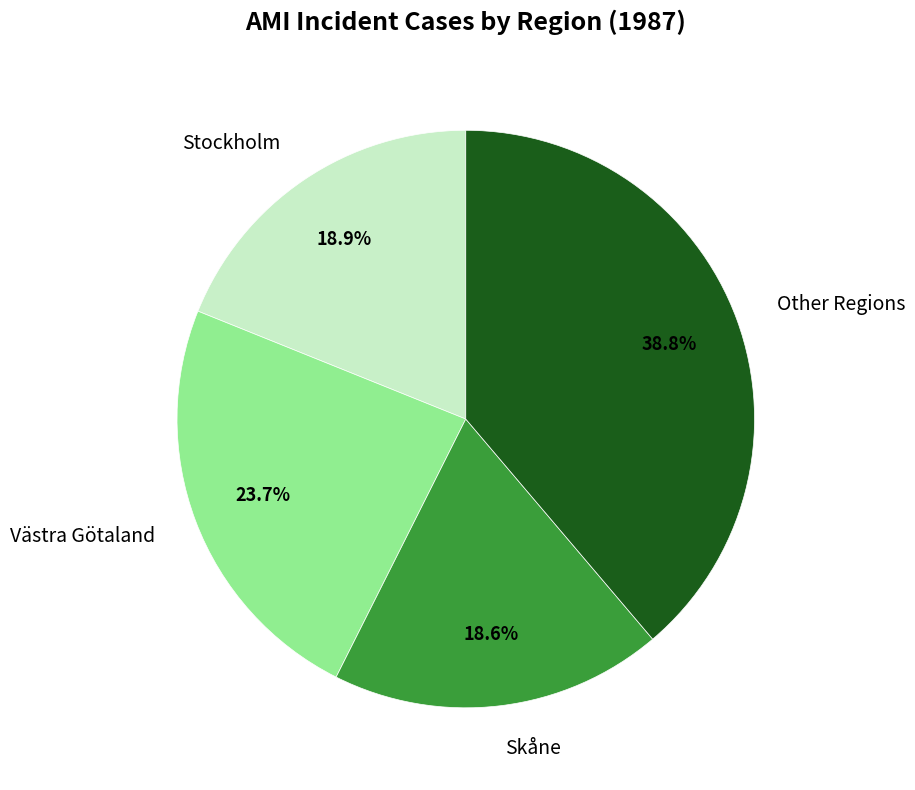

What percentage do Other Regions and Västra Götaland together represent?

62.5%